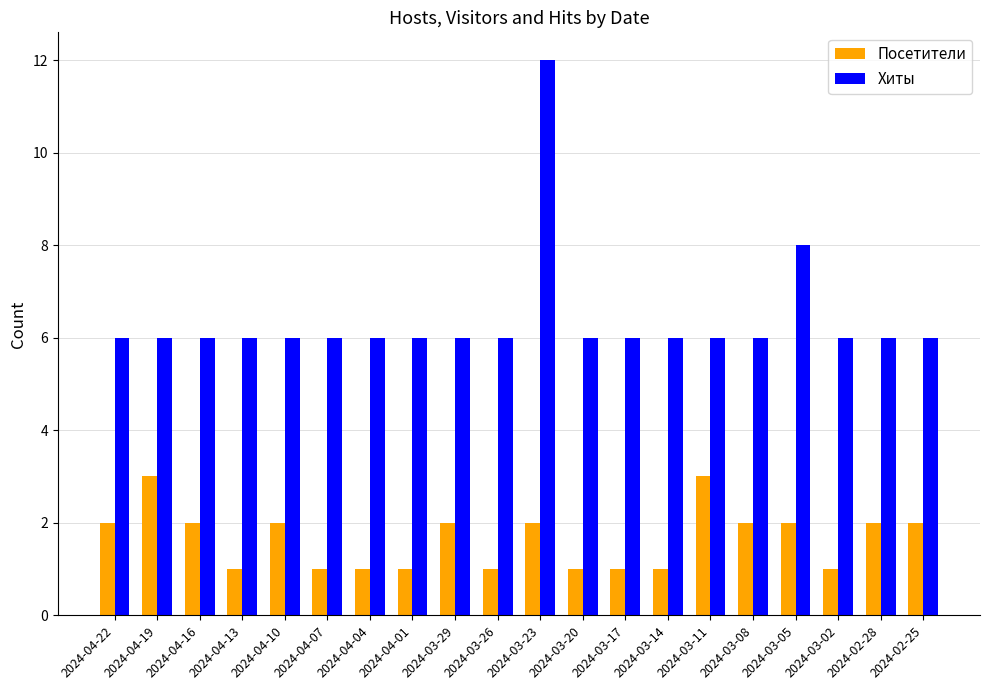

What is the sum of the Хиты values at 2024-03-08 and 2024-04-19?

12